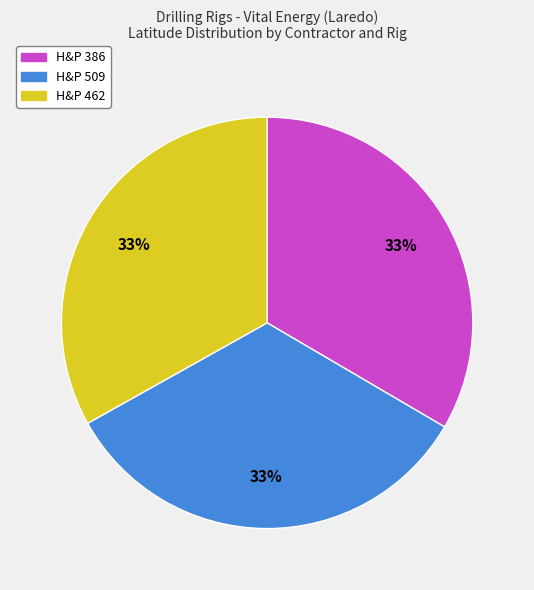

Is the sum of H&P 386 and H&P 462 greater than half?

Yes